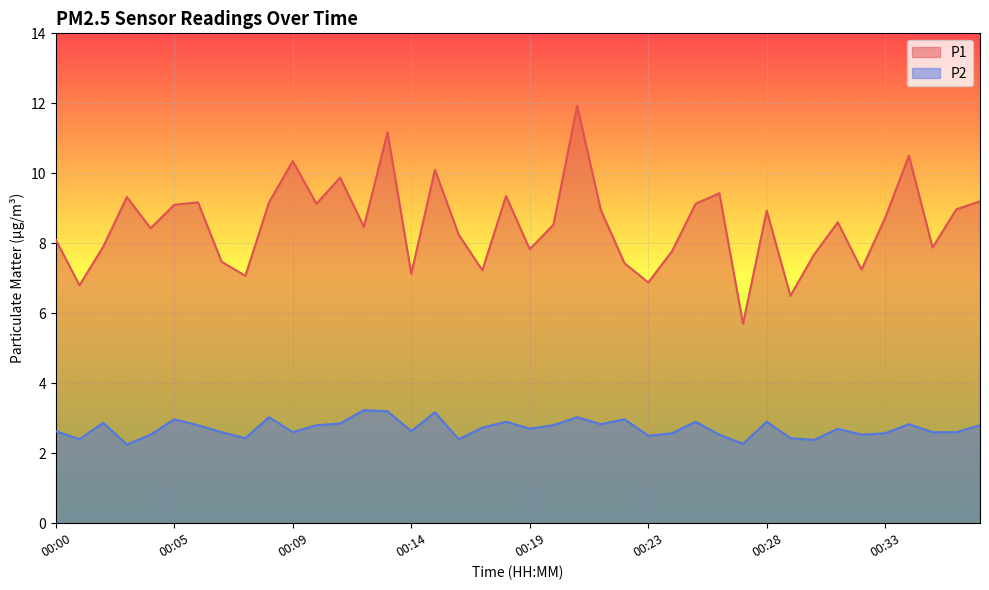

True or false: P2 and P1 intersect in this chart.

False